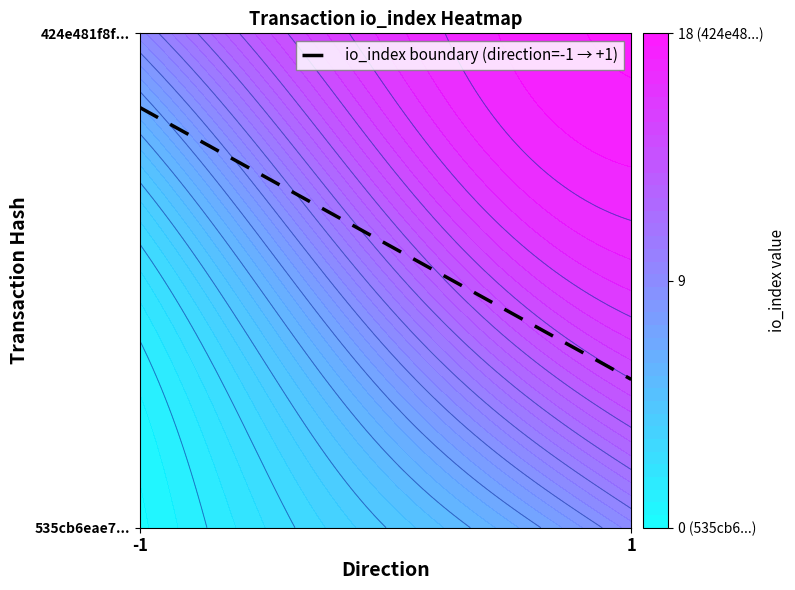

Which category has the lowest value in the 535cb6eae79cf6ca7c56c7643a1b489a371b5f1 series?

direction